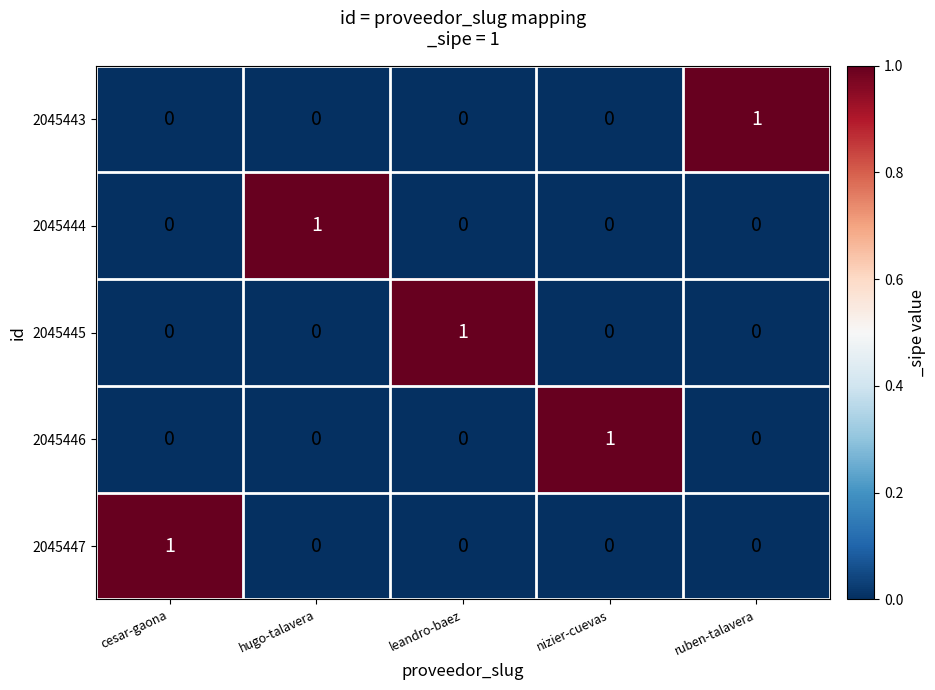

What is the difference between the highest and lowest values at leandro-baez?

1